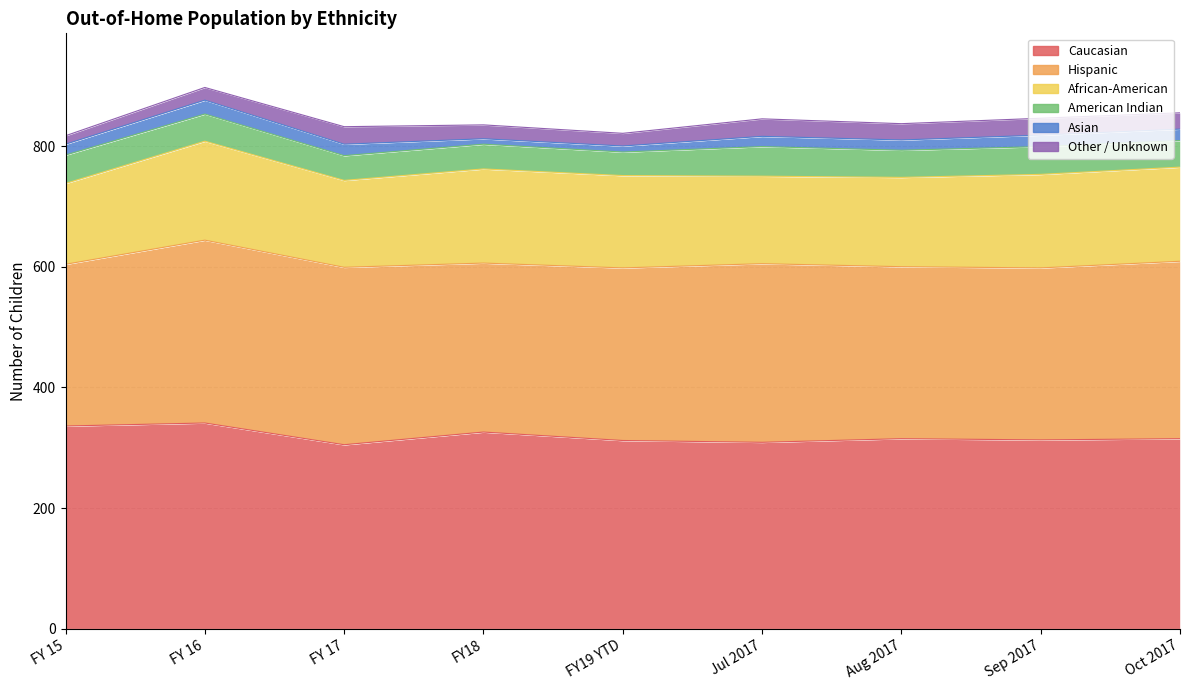

Which category has the lowest value in the Caucasian series?

FY 17